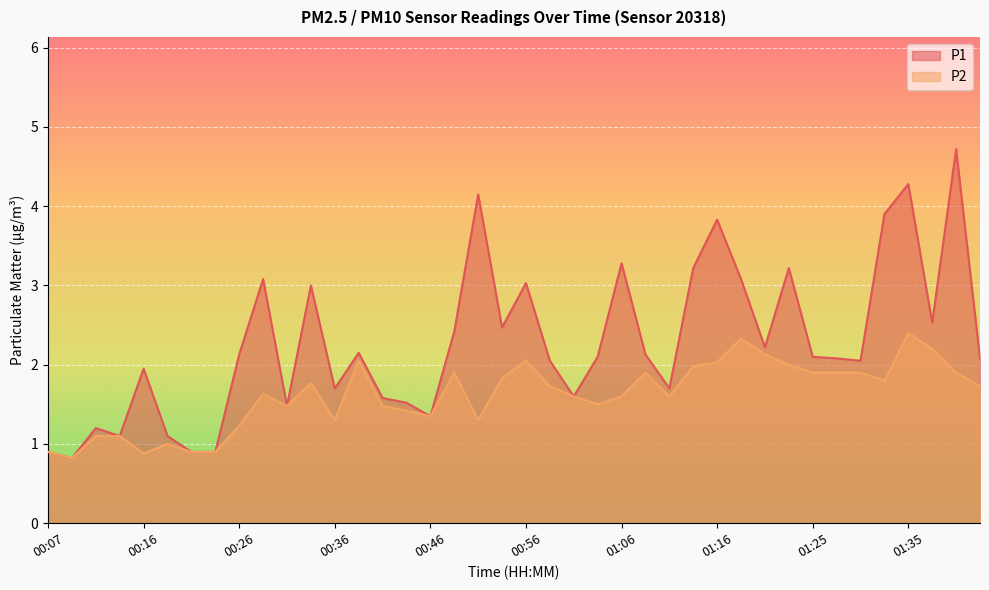

Rank the series by their average value, from lowest to highest.

P2, P1